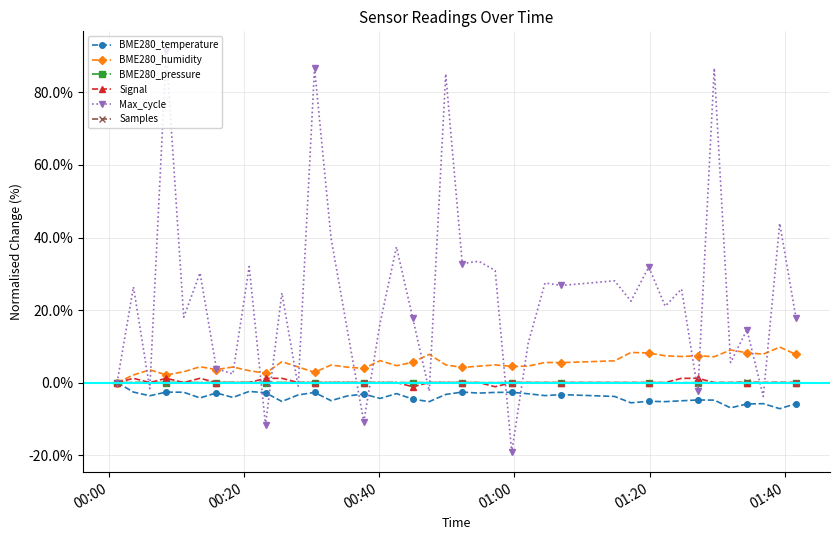

True or false: BME280_humidity has more than 1 interior local peaks.

True